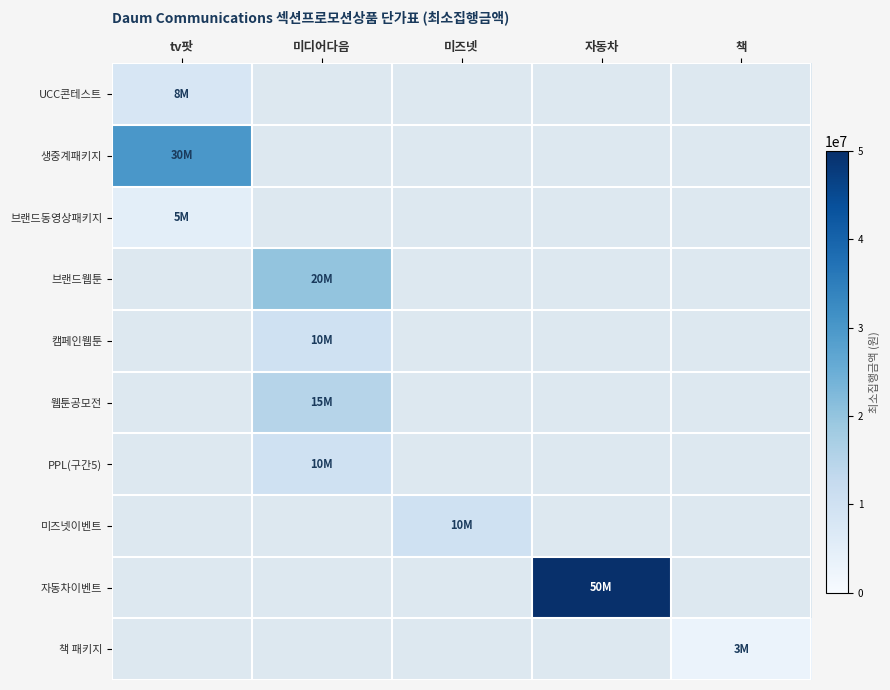

What is the total value across all series at tv팟?

43000000